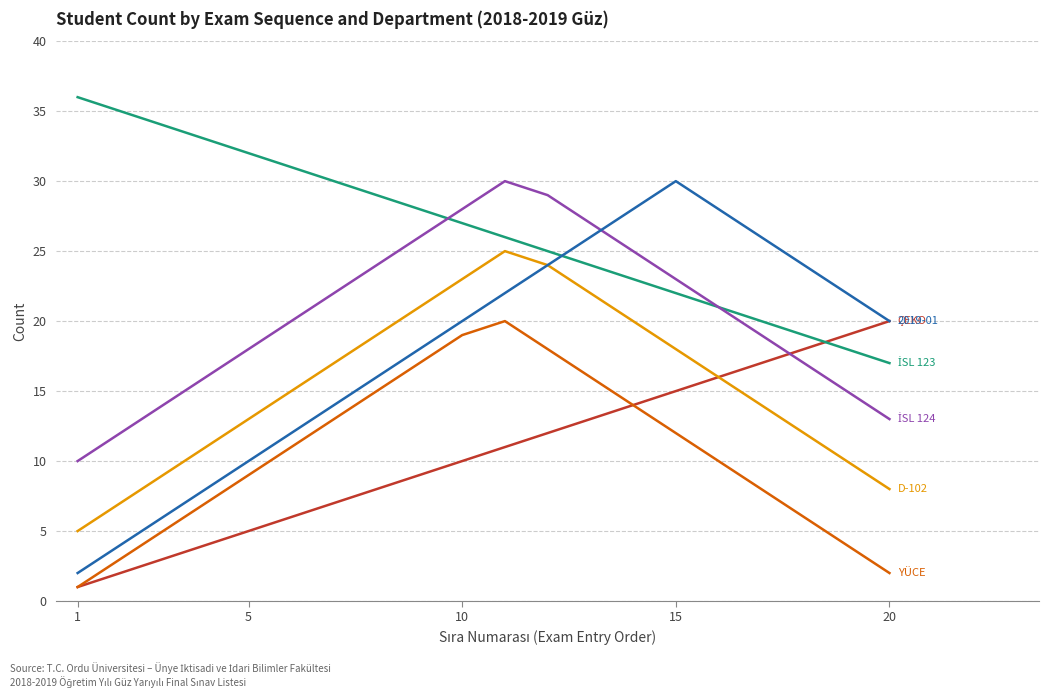

What is the greatest value displayed?

36